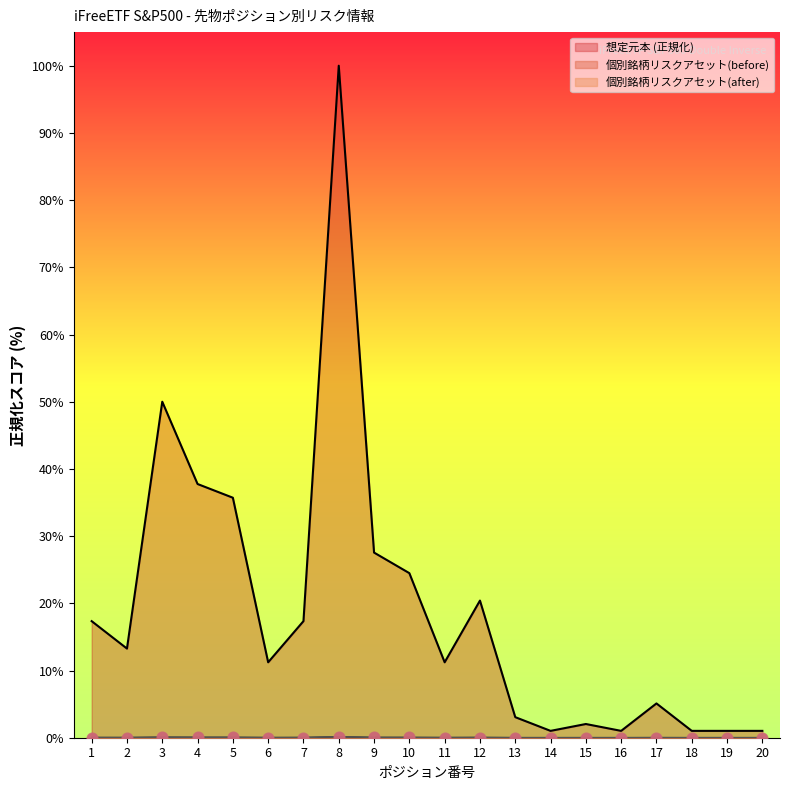

Is the value of 想定元本 at 15 greater than the value of 個別銘柄リスクアセット額(after) at 4?

Yes